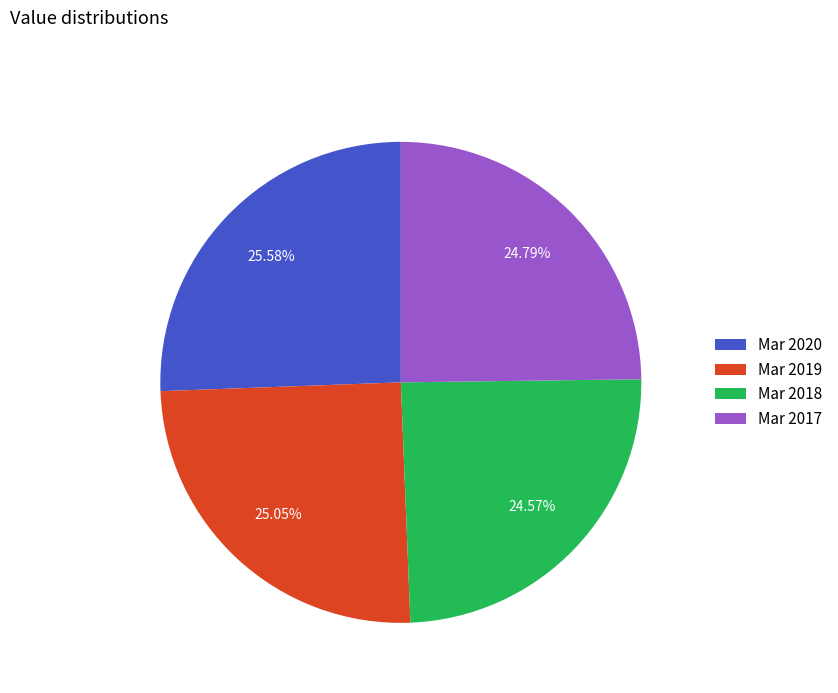

Approximately how many times larger is the value at Mar 2018 compared to Mar 2017?

1.0